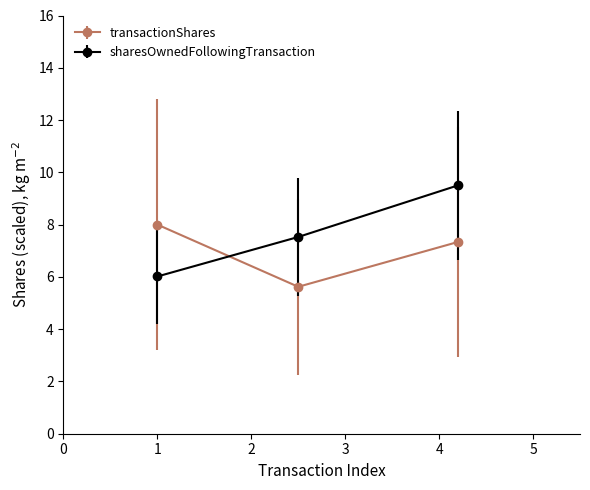

What is the smallest value displayed?

5.6